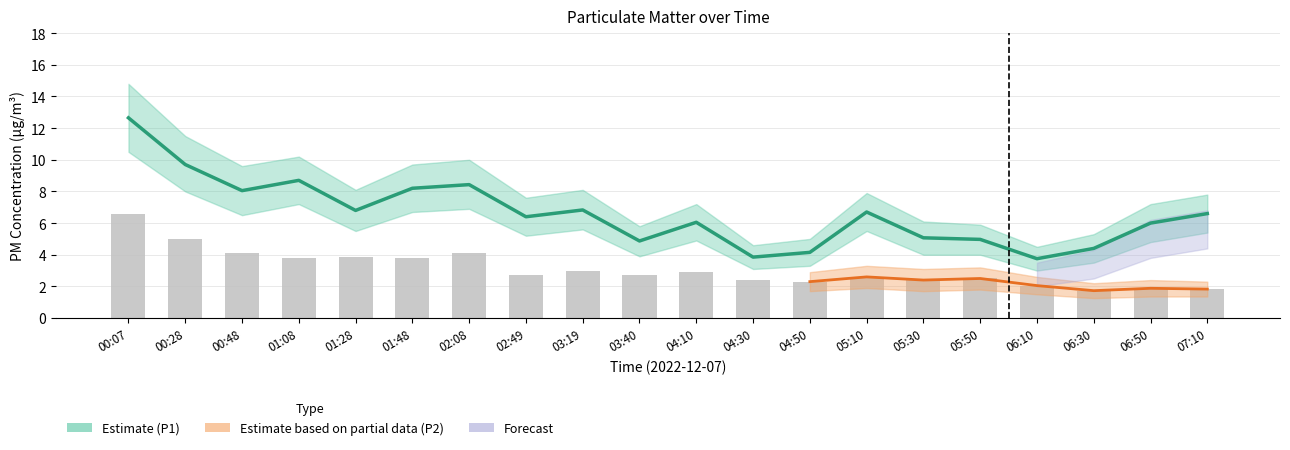

What is the label of the 16th bar from the right?

01:28